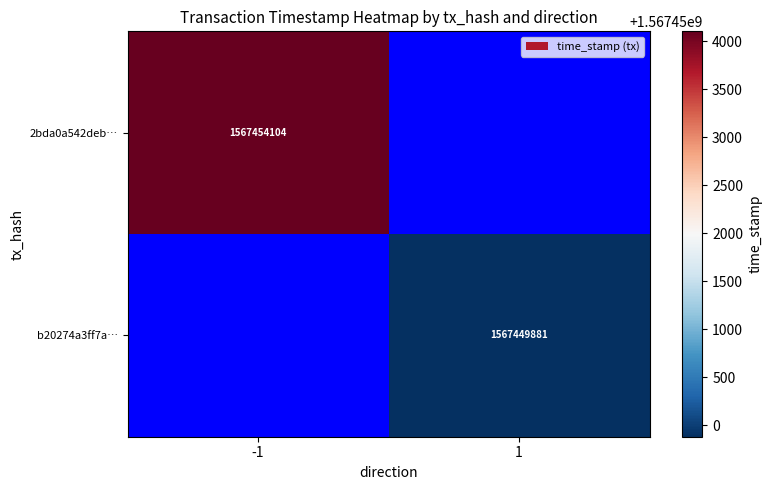

The b20274a3ff7a… series shows 2470773386 at 1. True or false?

False